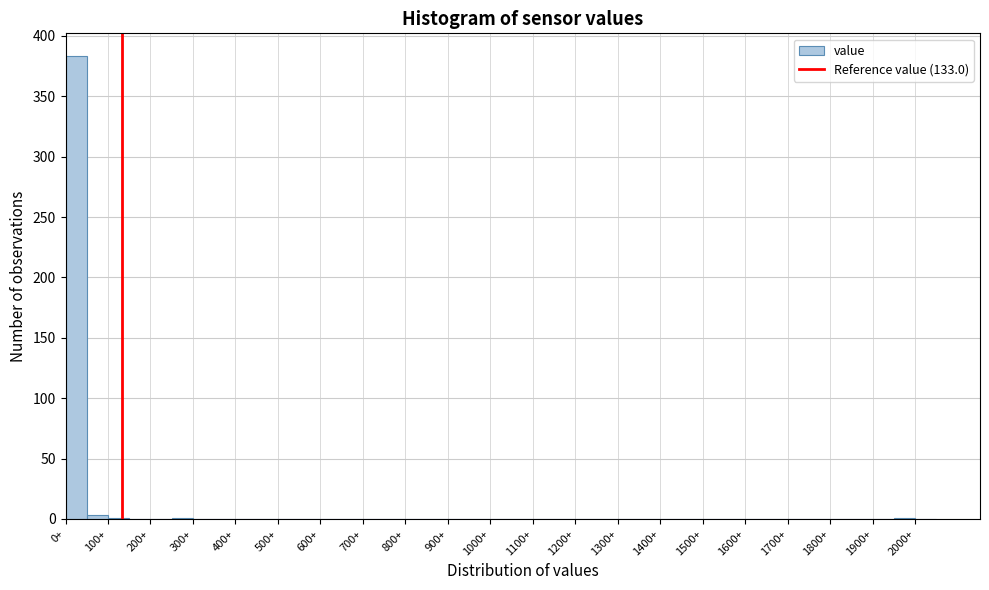

Reading left to right, list every bar in this chart as the range it spans on the x-axis followed by its height. The values are not printed on the chart, so give them approximately, as read against the axis.

0 to 50: 385
50 to 100: under 5
100 to 150: under 5
150 to 200: 0
200 to 250: 0
250 to 300: under 5
300 to 350: 0
350 to 400: 0
400 to 450: 0
450 to 500: 0
500 to 550: 0
550 to 600: 0
600 to 650: 0
650 to 700: 0
700 to 750: 0
750 to 800: 0
800 to 850: 0
850 to 900: 0
900 to 950: 0
950 to 1000: 0
1000 to 1050: 0
1050 to 1100: 0
1100 to 1150: 0
1150 to 1200: 0
1200 to 1250: 0
1250 to 1300: 0
1300 to 1350: 0
1350 to 1400: 0
1400 to 1450: 0
1450 to 1500: 0
1500 to 1550: 0
1550 to 1600: 0
1600 to 1650: 0
1650 to 1700: 0
1700 to 1750: 0
1750 to 1800: 0
1800 to 1850: 0
1850 to 1900: 0
1900 to 1950: 0
1950 to 2000: under 5
2000 to 2050: 0